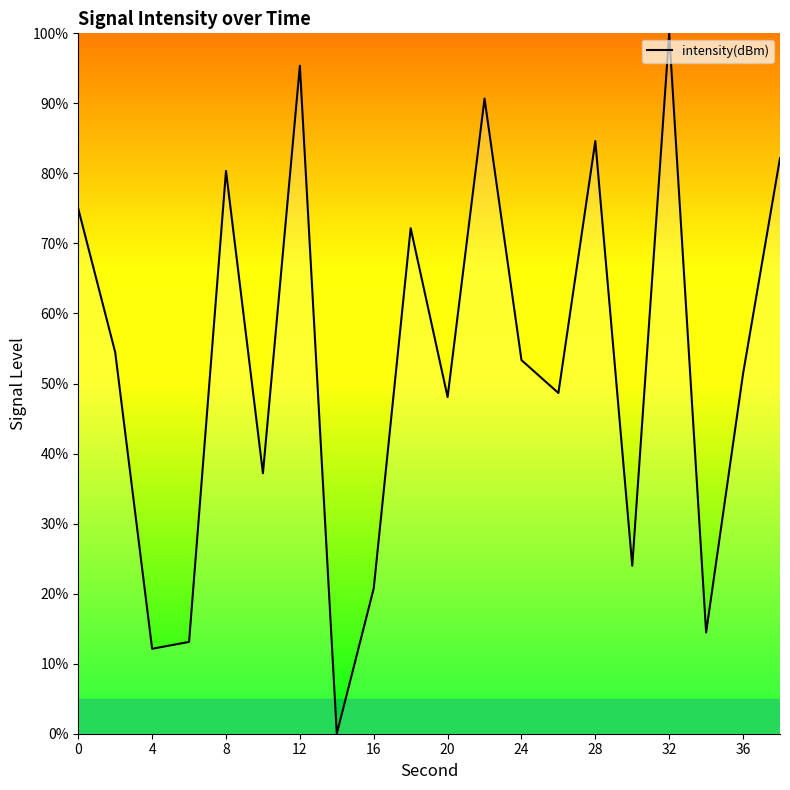

What is the greatest value displayed?

100.0